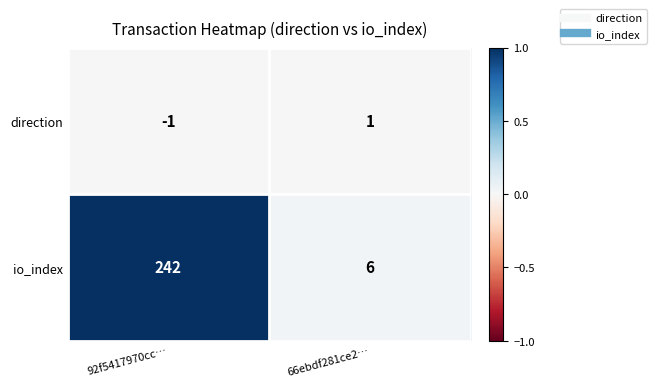

Which series has the largest total across all categories?

io_index